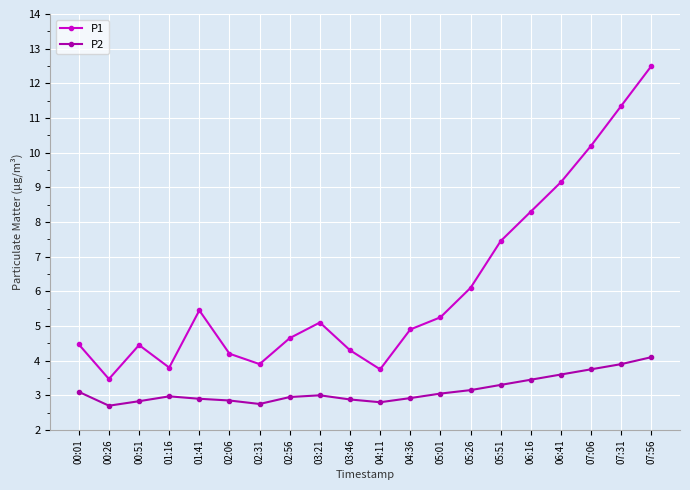

Rank the series by their average value, from lowest to highest.

P2, P1